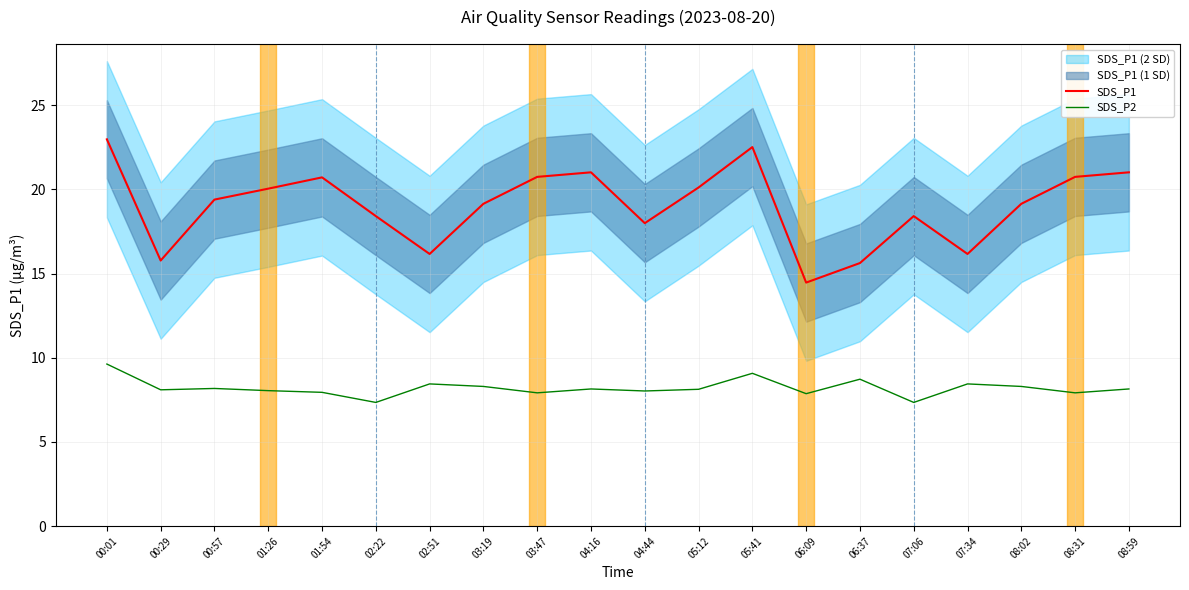

How many lines are shown in the chart?

2